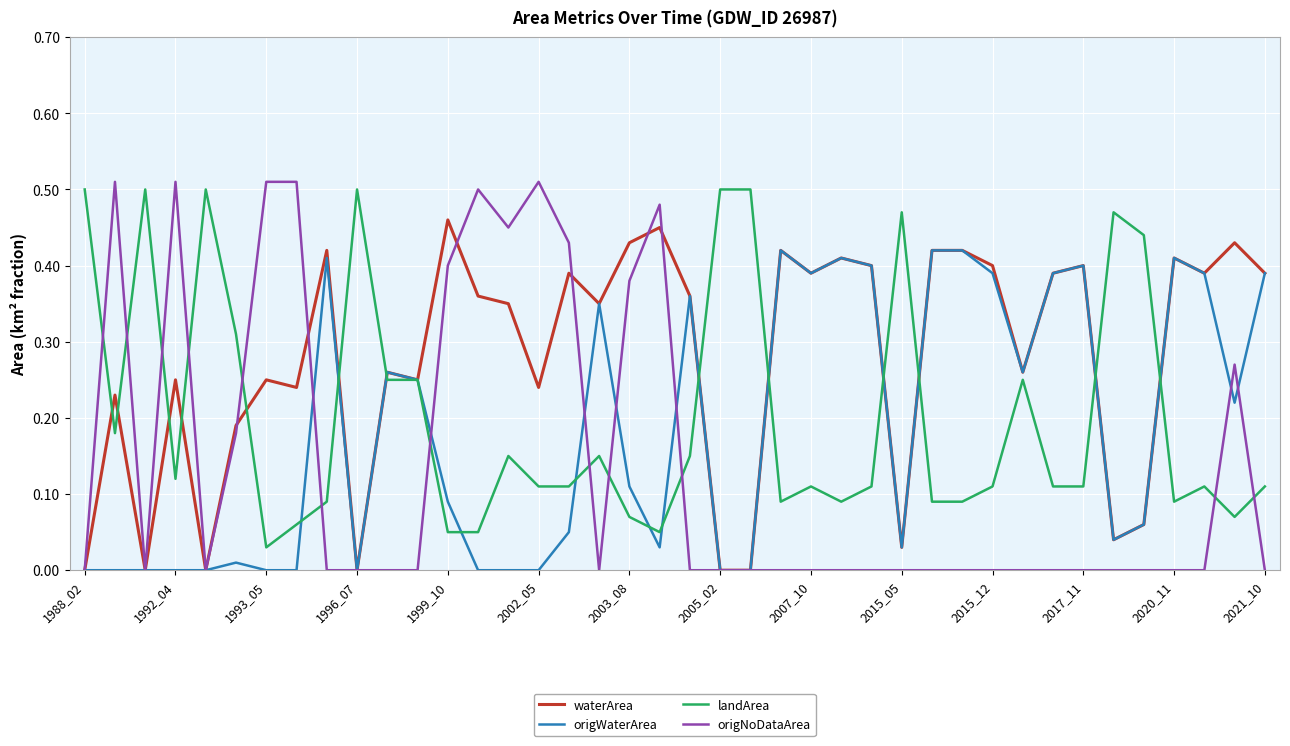

Which series has the widest spread of values?

origNoDataArea